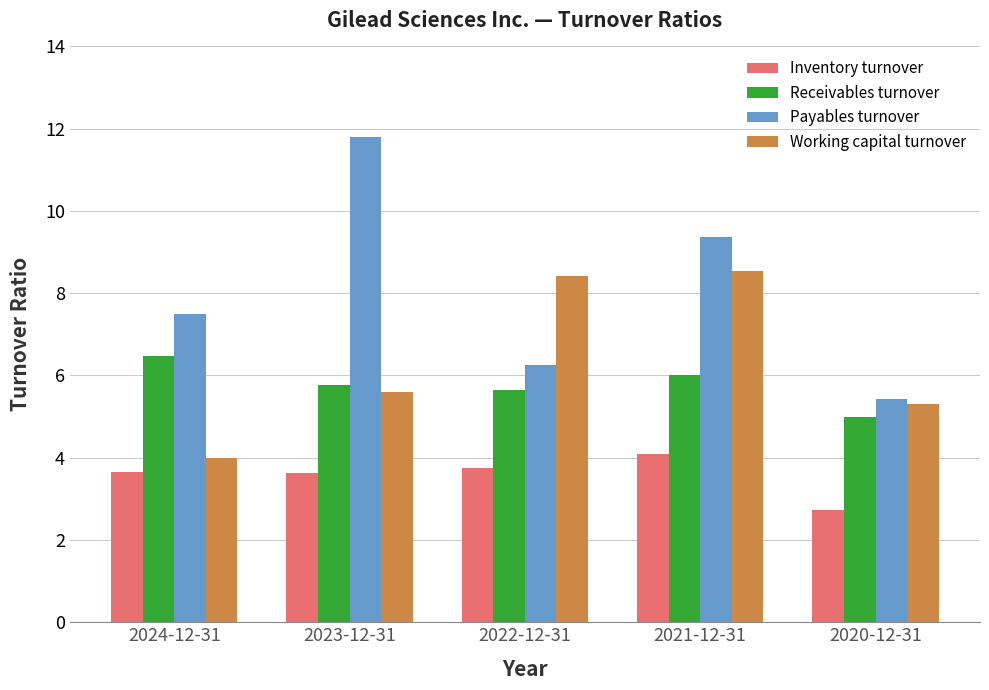

Where does the Payables turnover series first go above 7?

2024-12-31